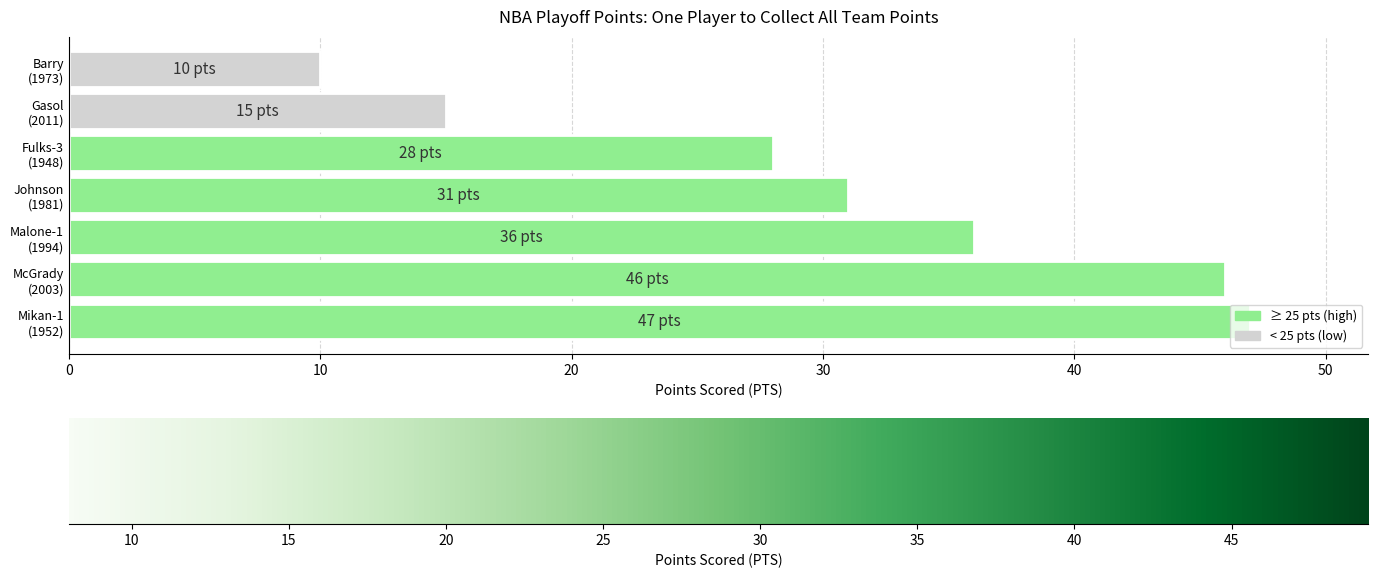

List the labels in order of value, smallest first.

Barry
(1973), Gasol
(2011), Fulks-3
(1948), Johnson
(1981), Malone-1
(1994), McGrady
(2003), Mikan-1
(1952)